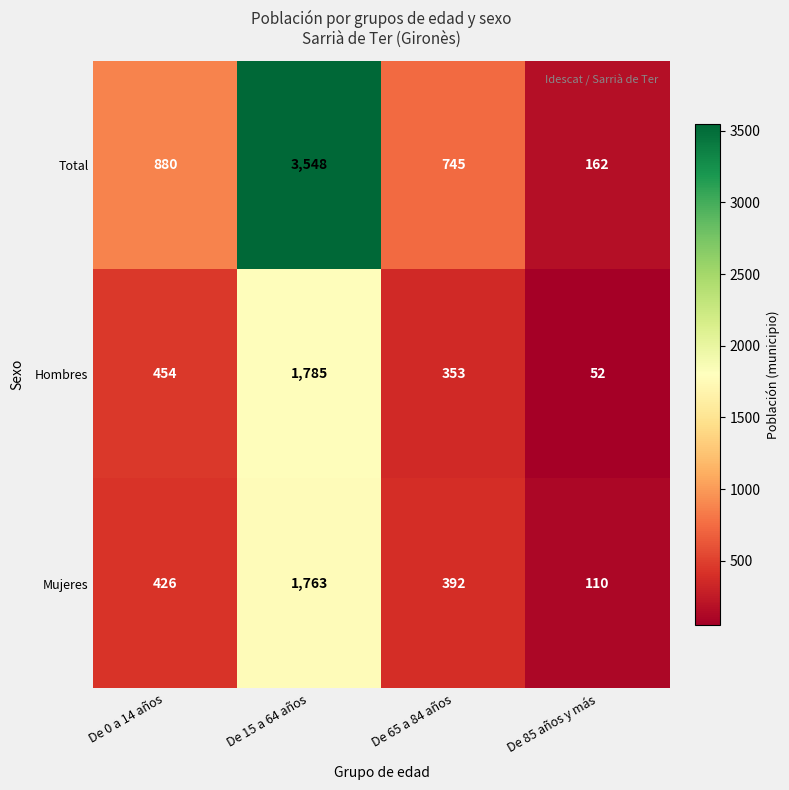

At which label is Total closest to 1855?

De 0 a 14 años